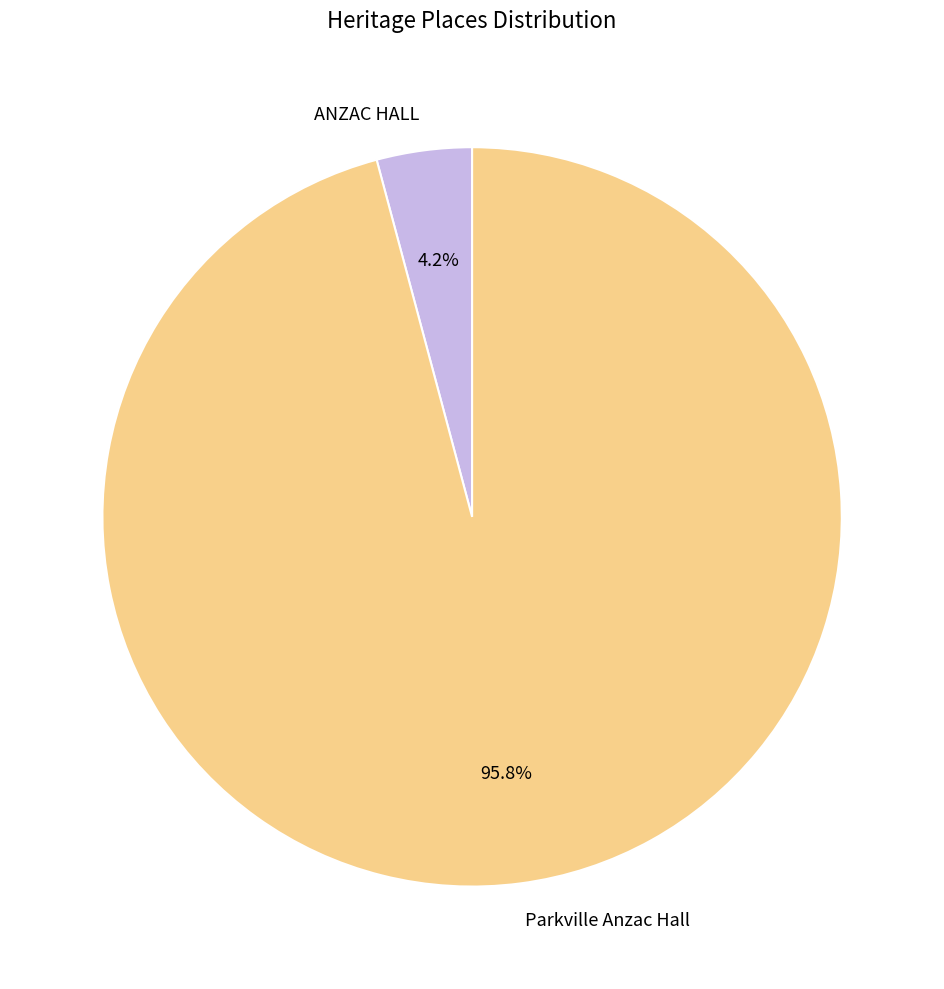

To the nearest percent, what percentage of the pie is ANZAC HALL?

4%